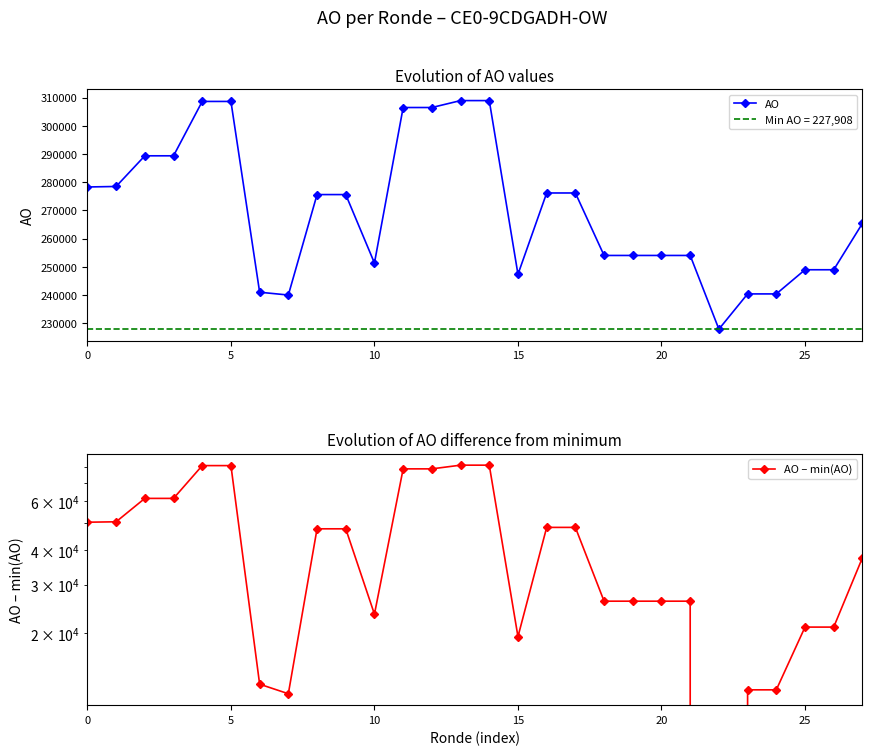

What is the value of the AO point at the 2nd from the left?

278497